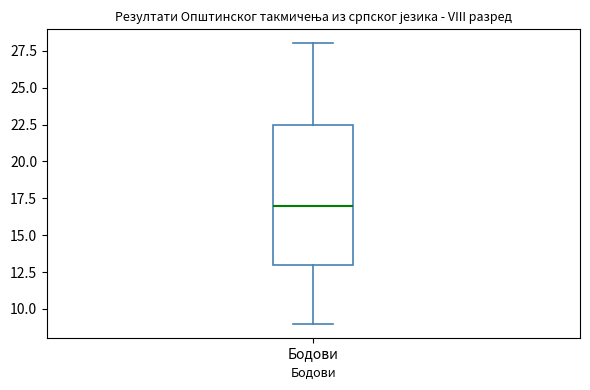

Where is the upper edge of the box for Бодови on the y-axis? The values are not printed on the chart, so give them approximately, as read against the axis.

22.5